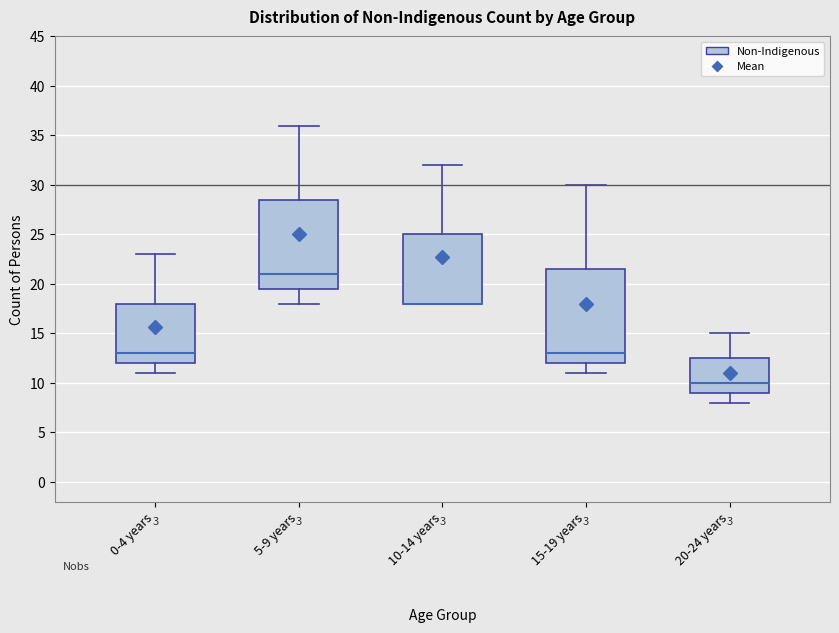

Comparing the boxes themselves (not the whiskers), which one is the tallest?

15-19 years